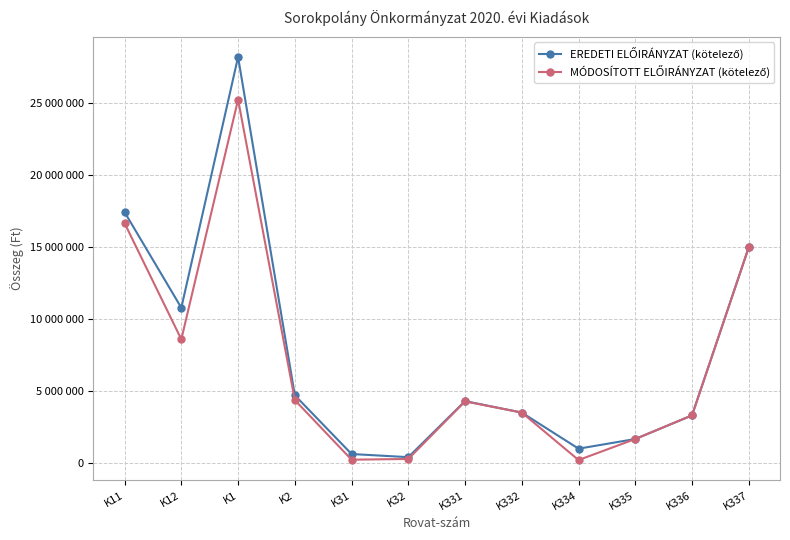

Does the chart have visible grid lines?

Yes